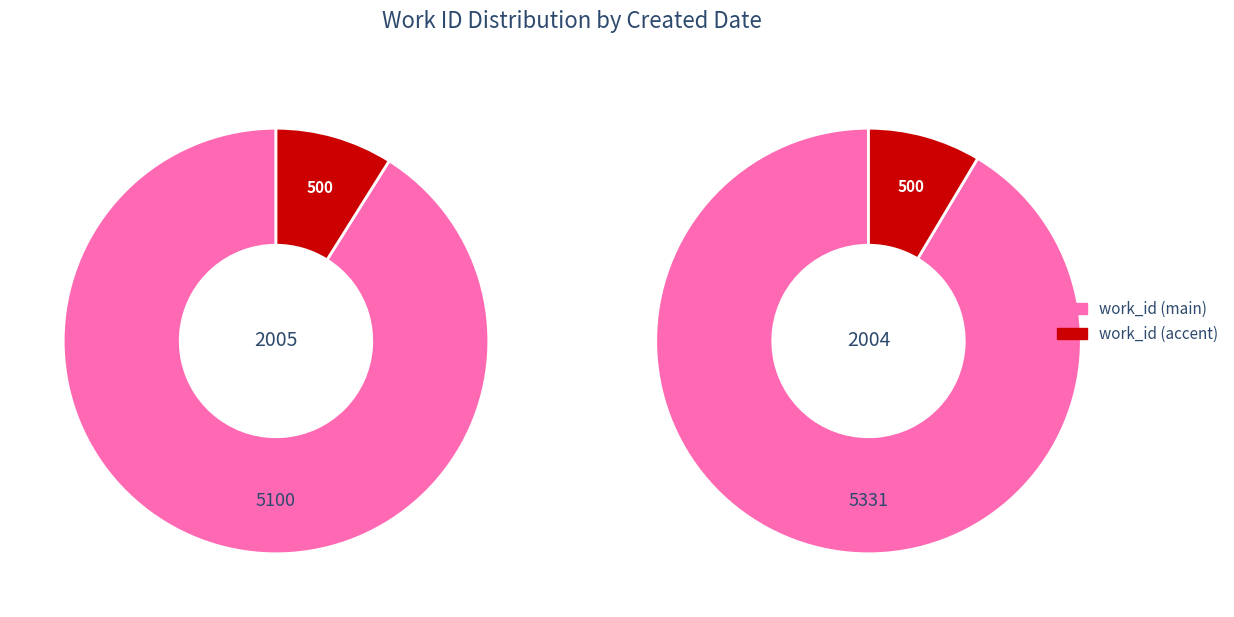

How many slices are in this pie chart?

2